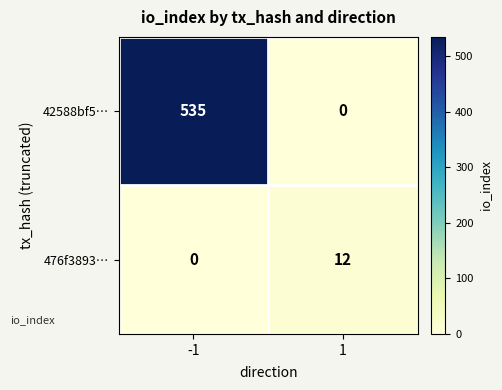

What is the greatest value displayed?

535